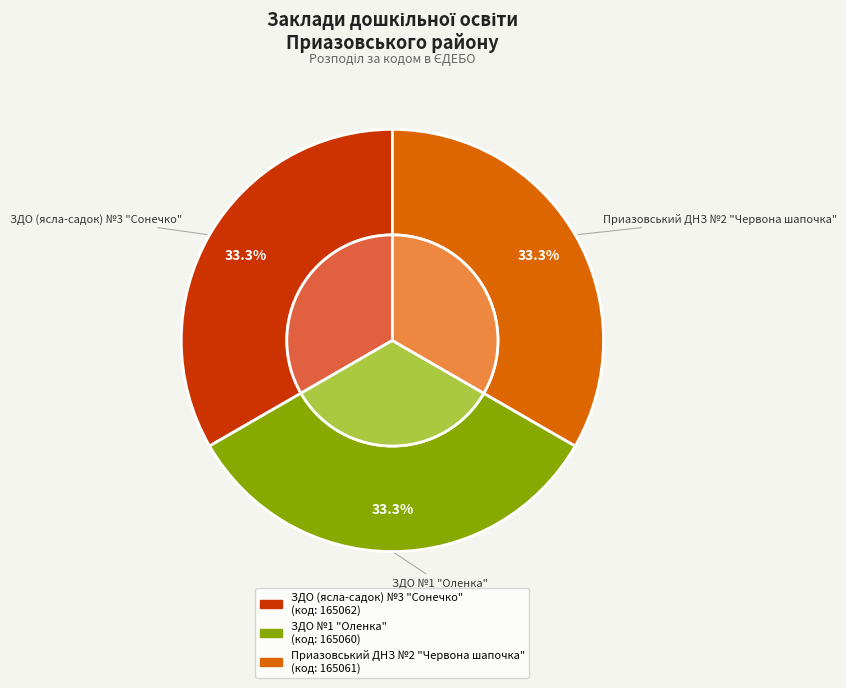

Which slice is the largest?

ЗДО (ясла-садок) №3 "Сонечко"